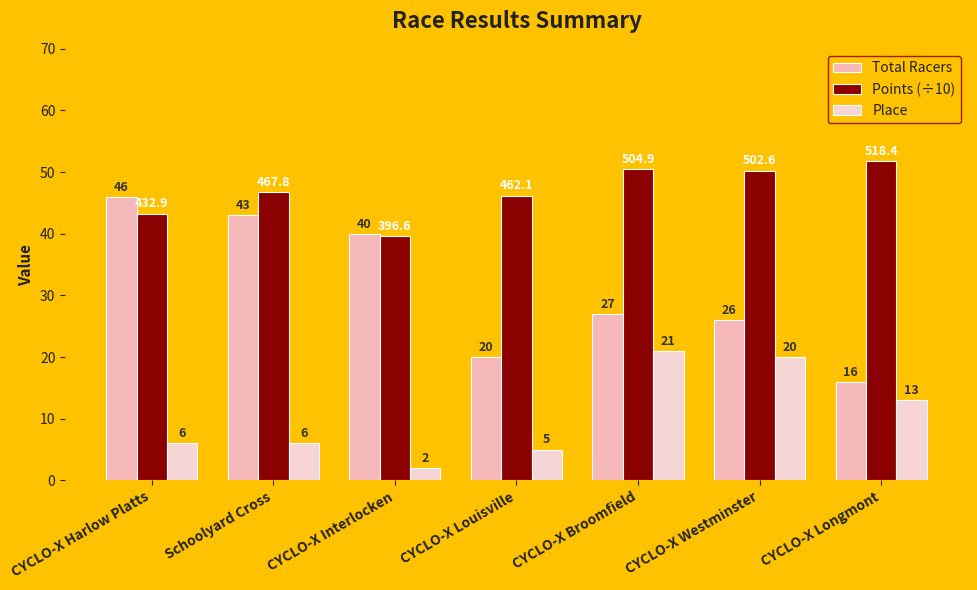

Count the number of data series in this chart.

3